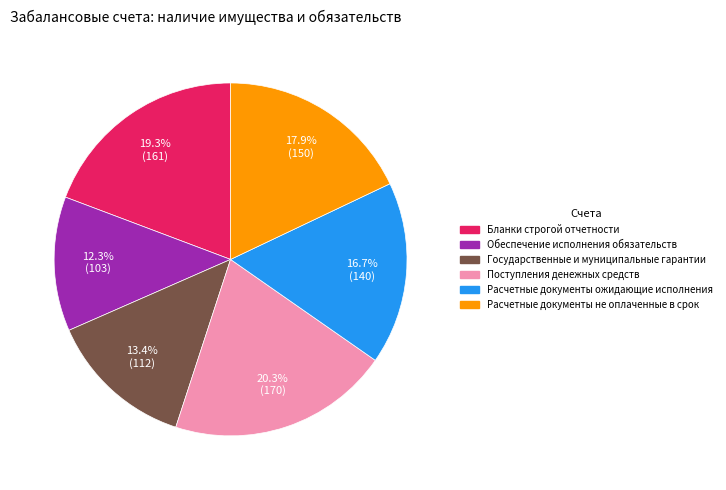

What is the ratio of the value at Расчетные документы ожидающие исполнения to the value at Расчетные документы не оплаченные в срок?

0.9